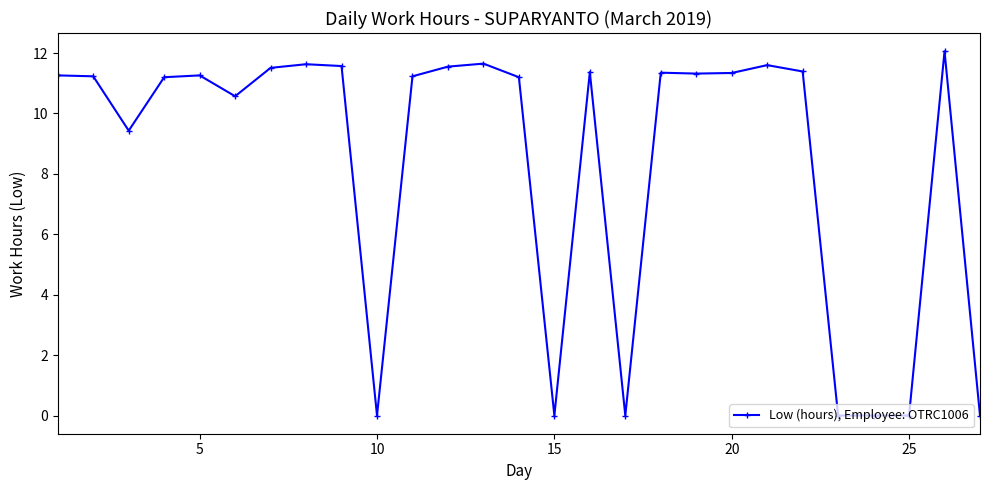

How many values are below 11?

9